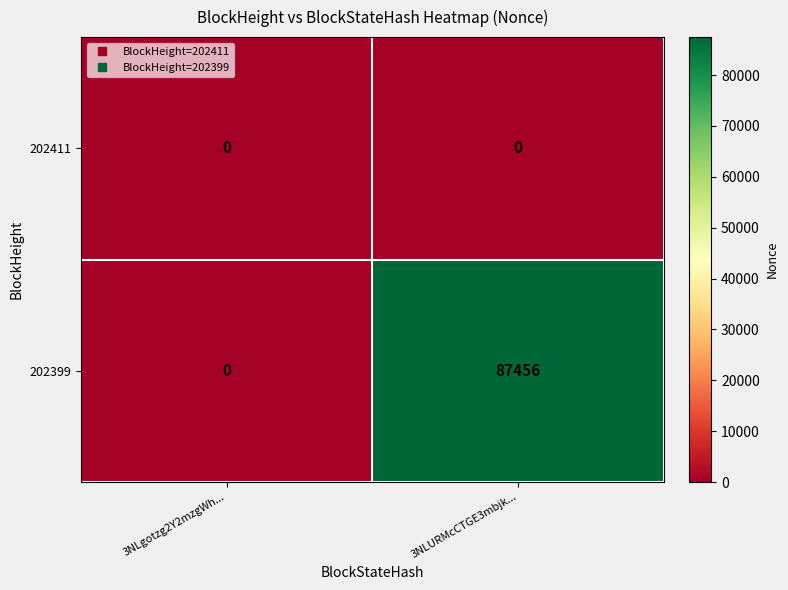

At which category is the sum across all series the highest?

3NLURMcCTGE3mbjk...